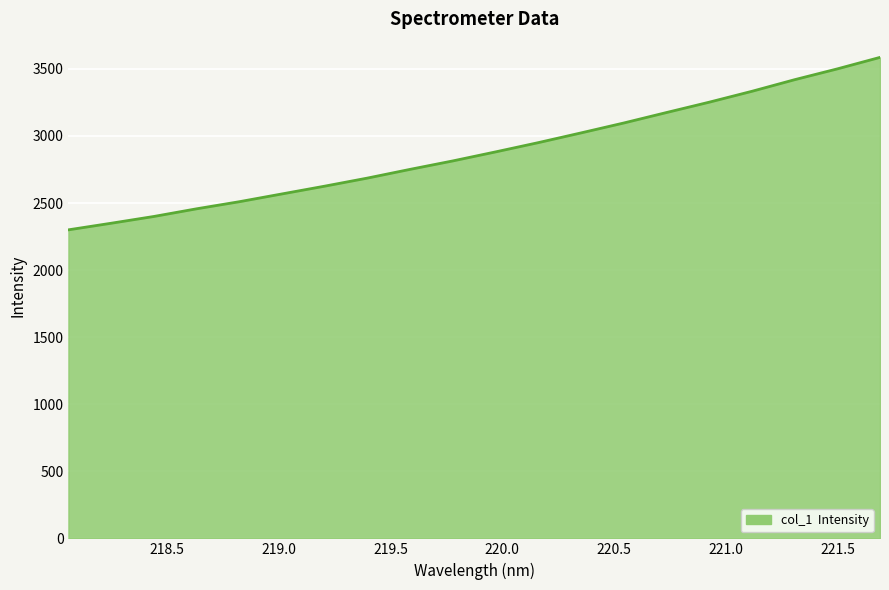

True or false: the data has more than 0 interior local peaks.

False